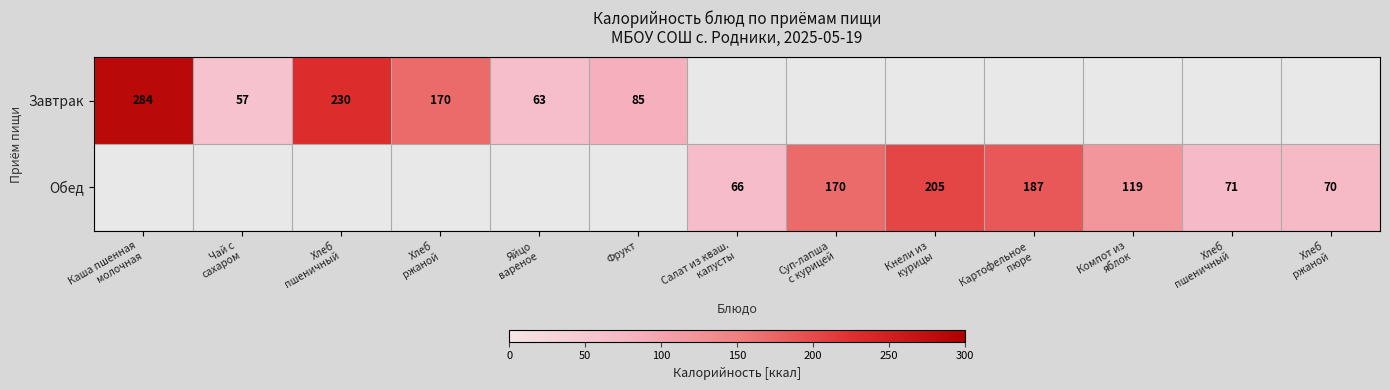

True or false: Завтрак has a value of 426.2 at Каша пшенная молочная.

False